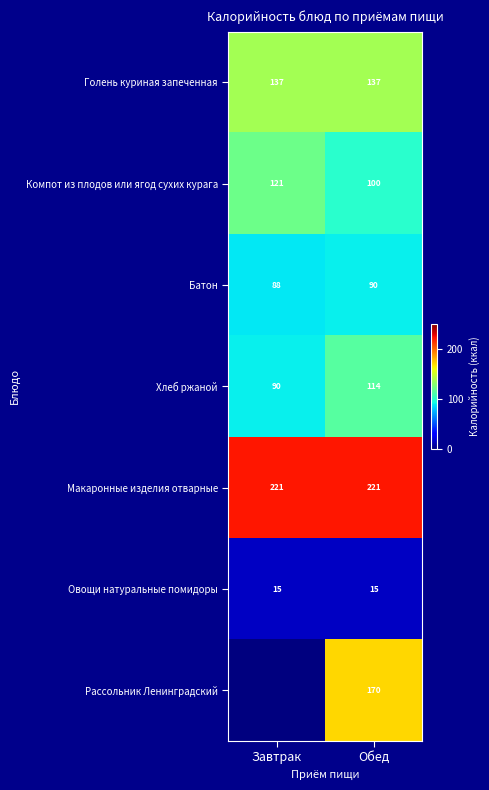

At how many categories does at least one series exceed 144?

2